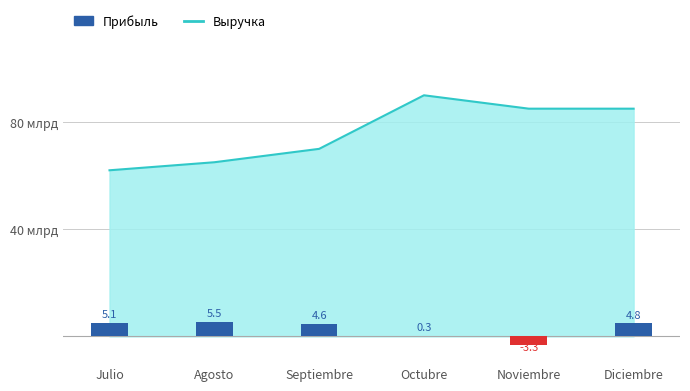

Are the bars grouped side by side (vs. stacked)?

No